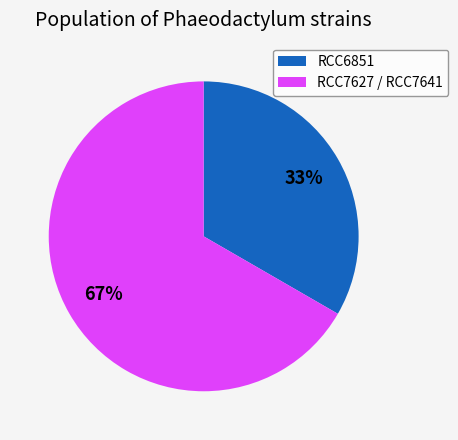

Is RCC6851 the majority of the pie?

No